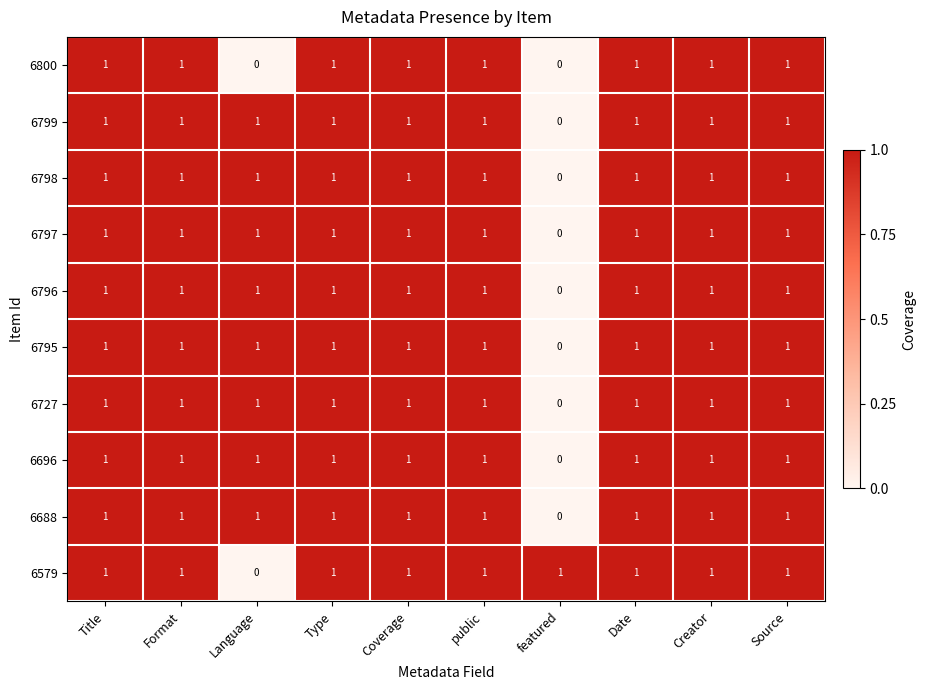

What is the sum of all 6797 values?

9